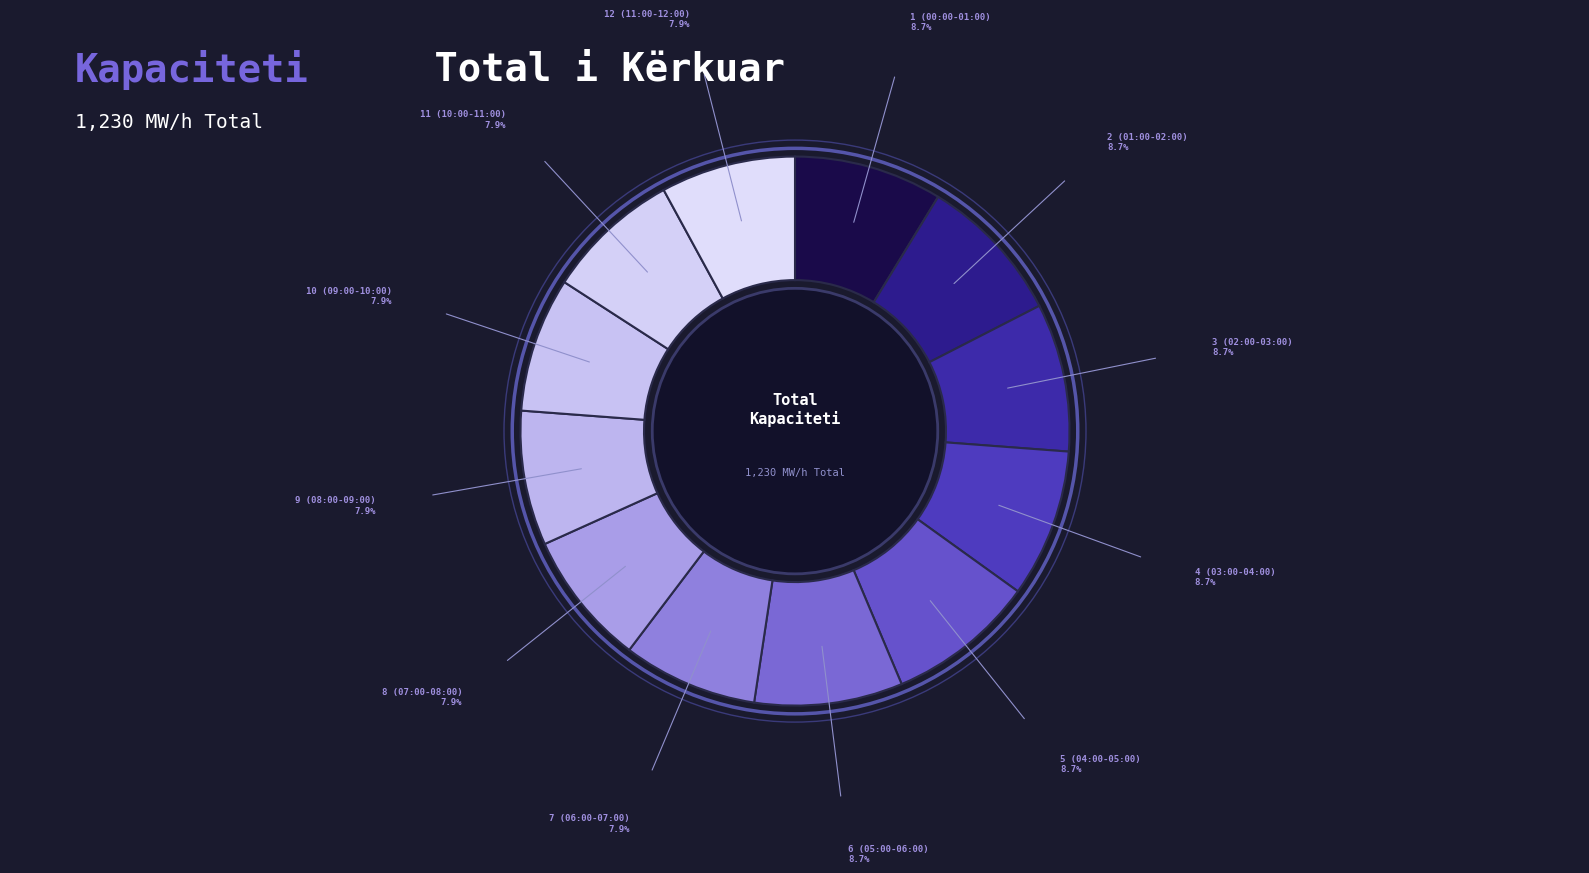

Count the number of slices in the pie.

12